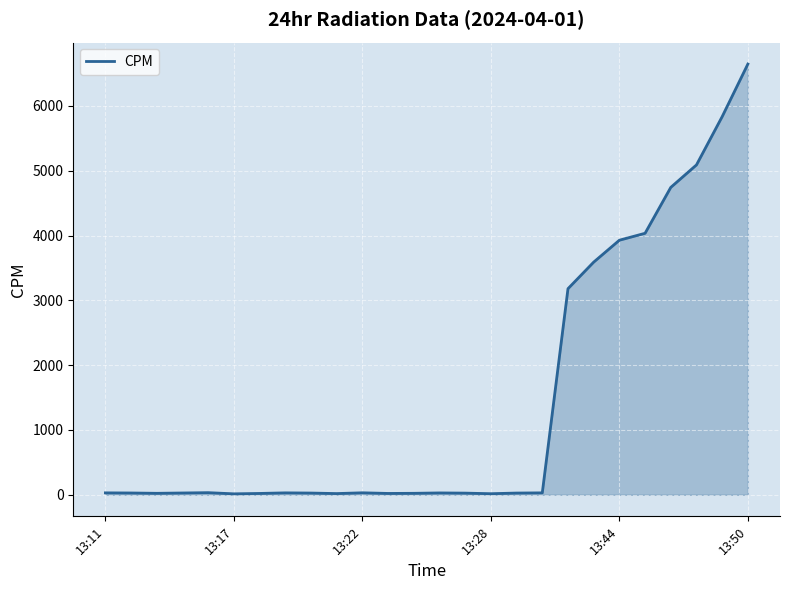

What is the difference between the maximum and minimum values?

6631